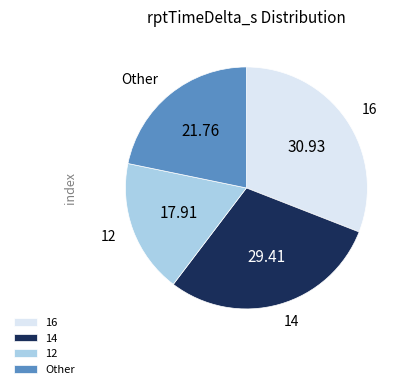

Does any single category account for the majority?

No